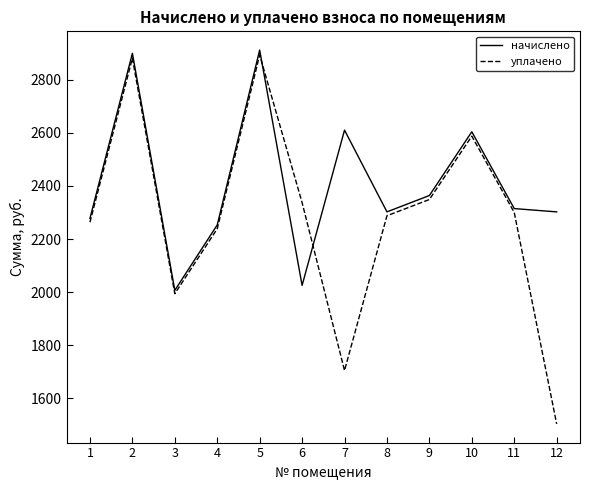

What is the minimum value for уплачено?

1503.9